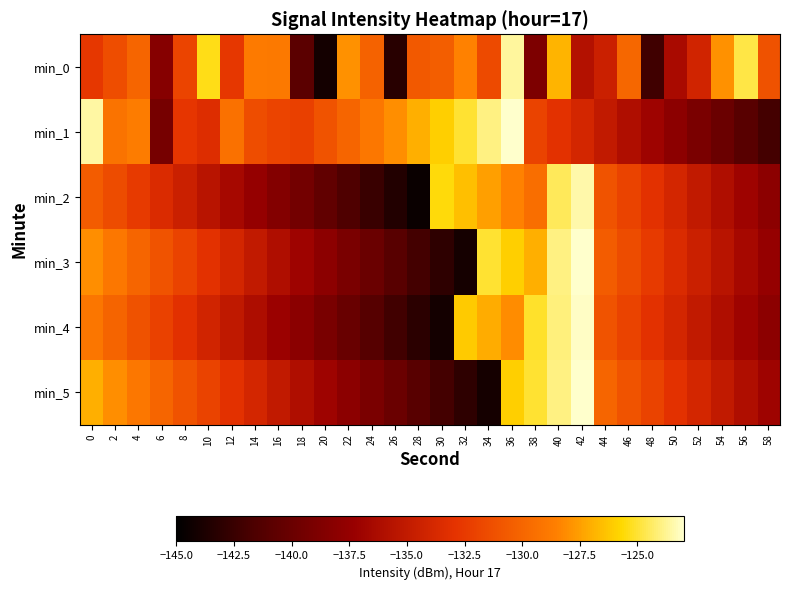

What is the maximum value shown in the chart?

-123.0